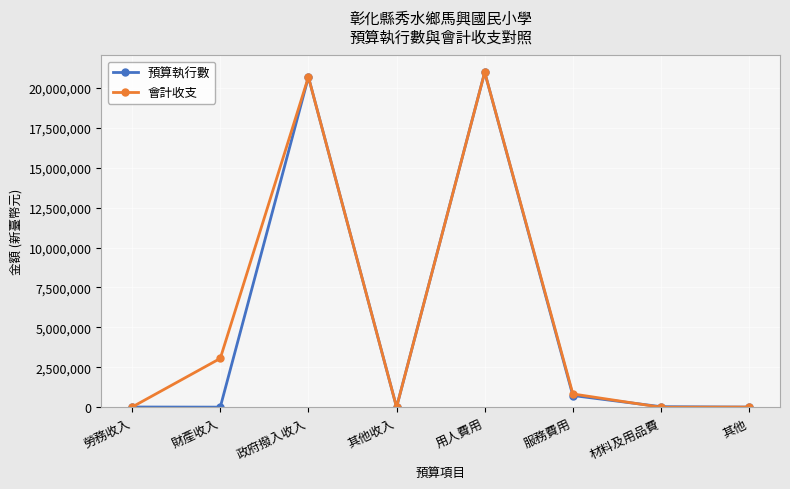

What value does the 預算執行數 series have at 其他?

9500